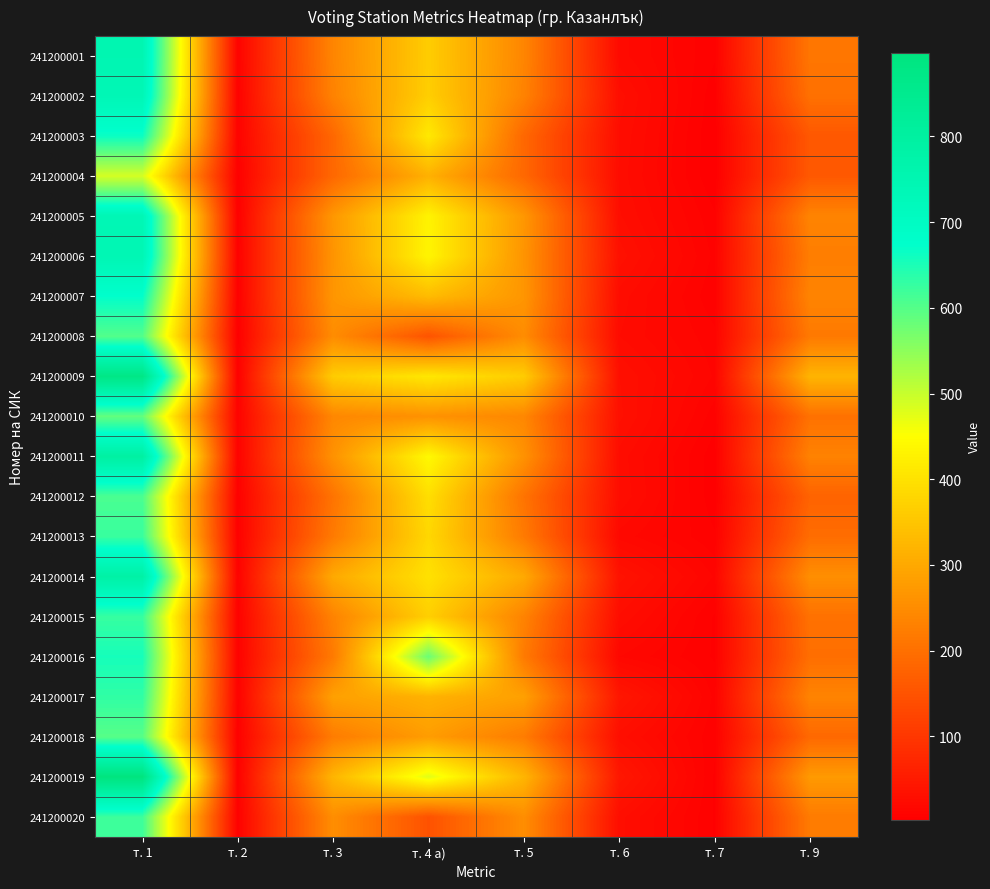

List the series in order of their peak value, highest first.

241200019, 241200009, 241200011, 241200014, 241200001, 241200006, 241200005, 241200002, 241200007, 241200003, 241200016, 241200017, 241200015, 241200013, 241200020, 241200012, 241200008, 241200018, 241200010, 241200004